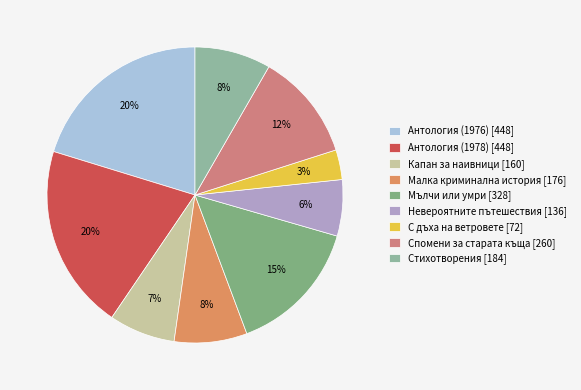

What is the ratio of the value at Стихотворения [184] to the value at Мълчи или умри [328]?

0.6